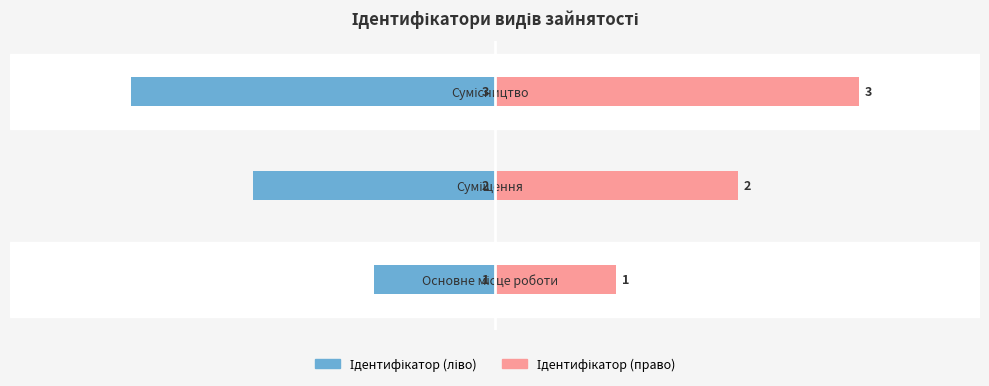

How many data points in Ідентифікатор (ліво) are above -2?

1